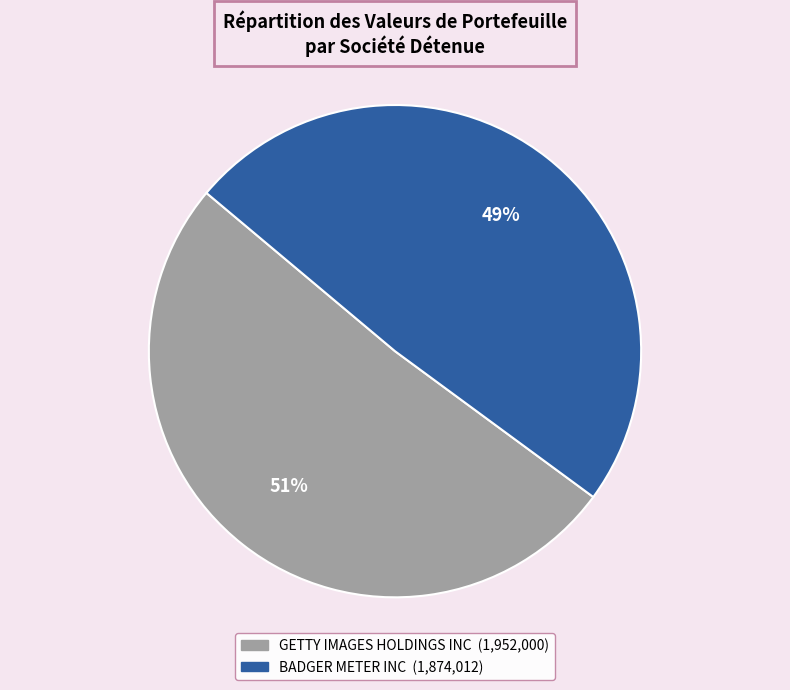

Which slice is the largest?

GETTY IMAGES HOLDINGS INC